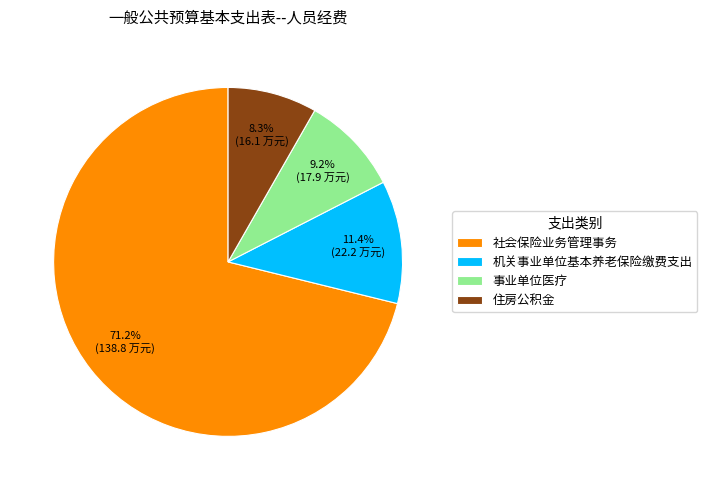

To the nearest percent, what portion does 住房公积金 represent?

8%